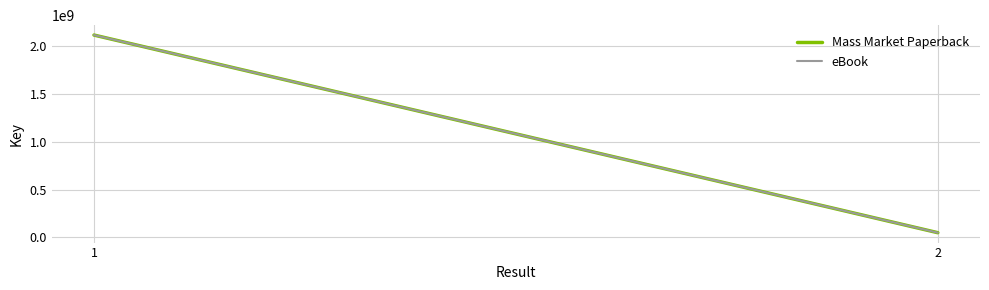

What is the value of the Mass Market Paperback point at the 1st from the left?

2119505535